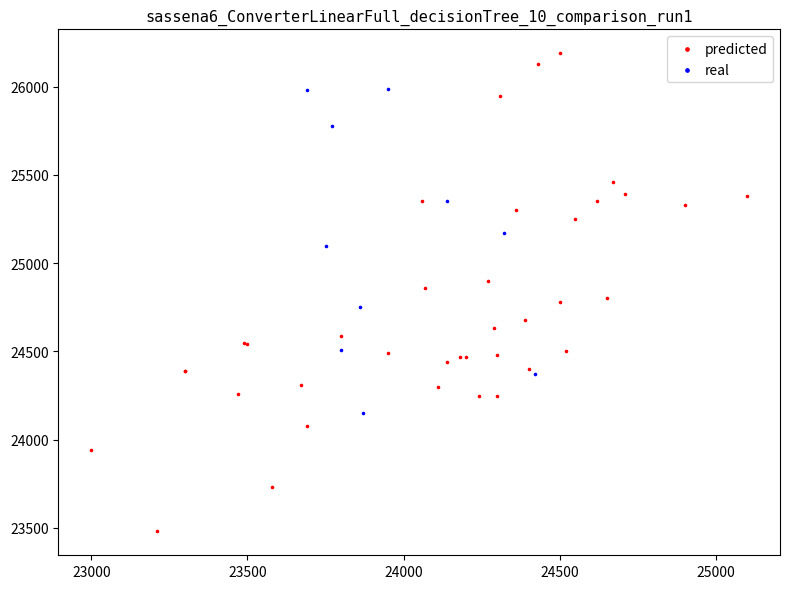

Which series reaches the minimum Y coordinate?

predicted